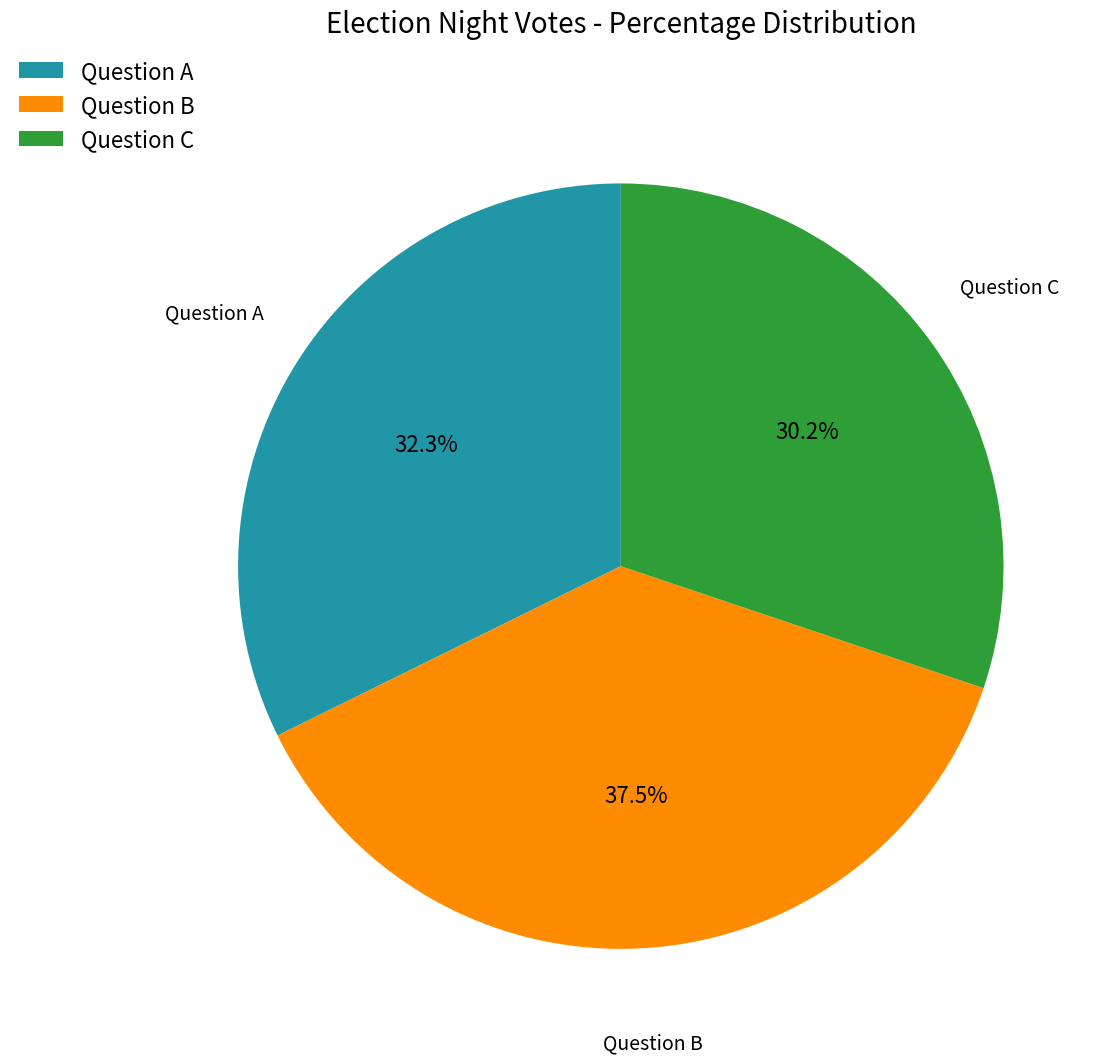

Rank the categories by value from lowest to highest.

Question C, Question A, Question B